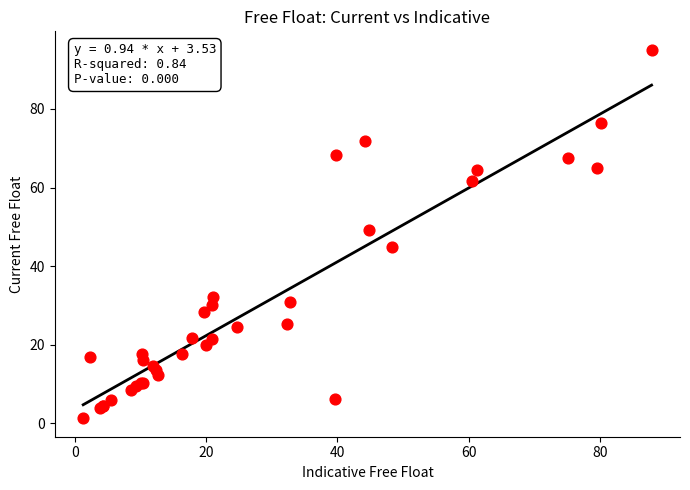

What Y value in the scatter plot is closest to 48?

49.2